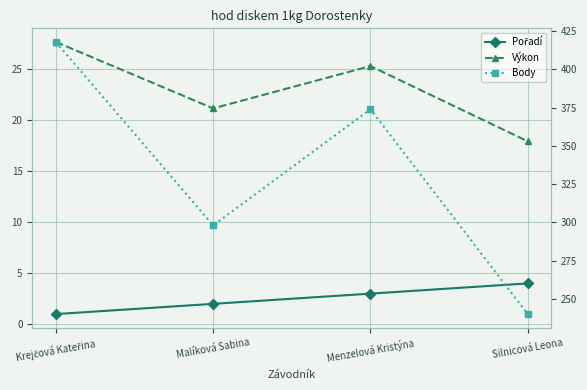

Reading right to left, extract all data points from this chart.

Pořadí: 4.0	3.0	2.0	1.0
Výkon: 17.9	25.3	21.1	27.6
Body: 240.0	374.0	298.0	418.0